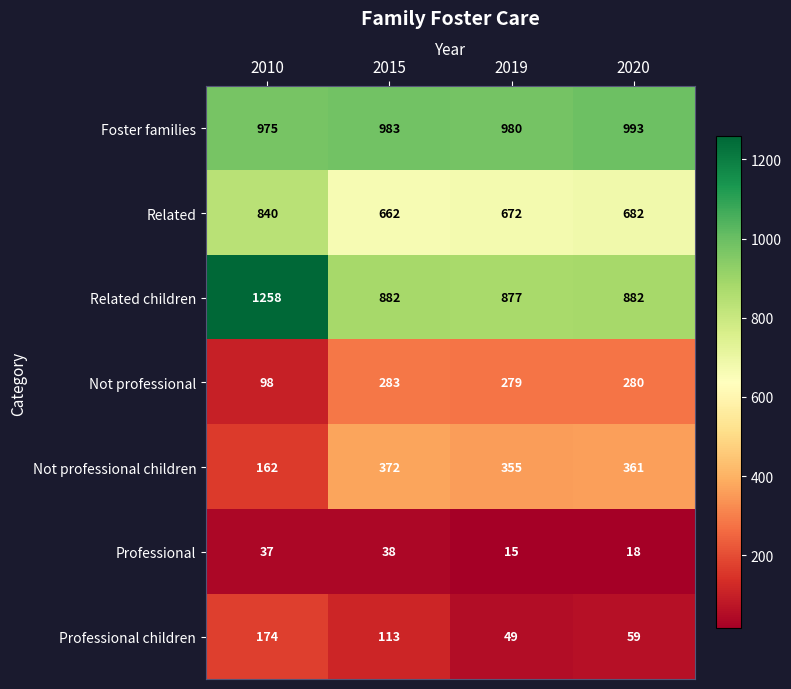

How many categories are shown in the chart?

4